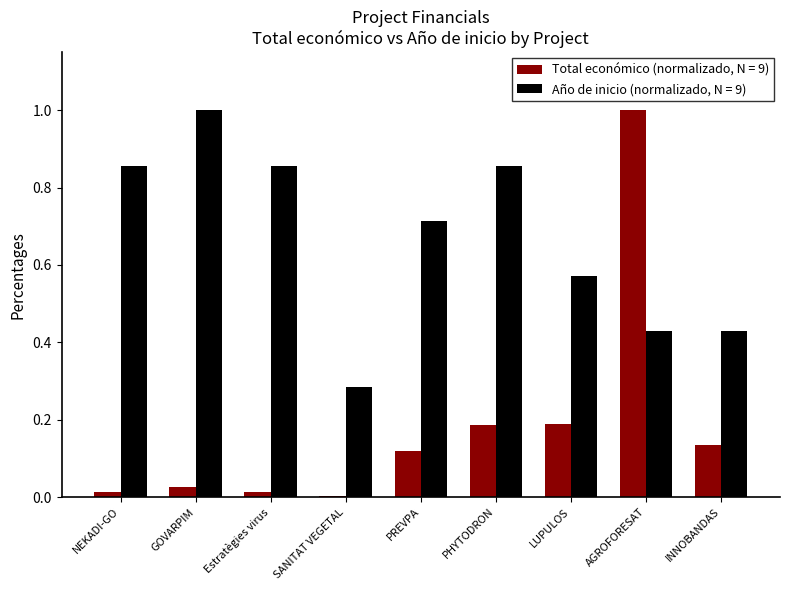

What is the total value across all series at PHYTODRON?

1.0